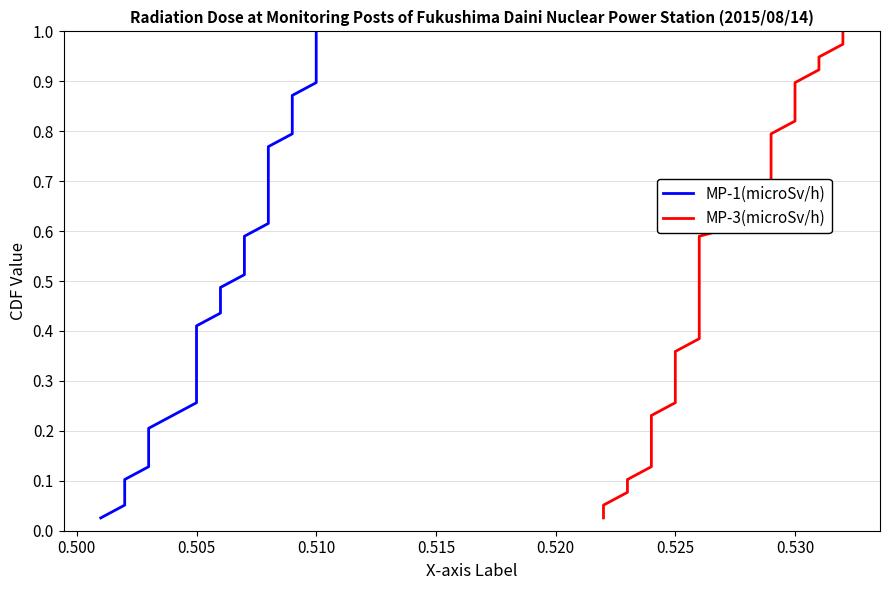

Is this an area chart (filled region under the line)?

No